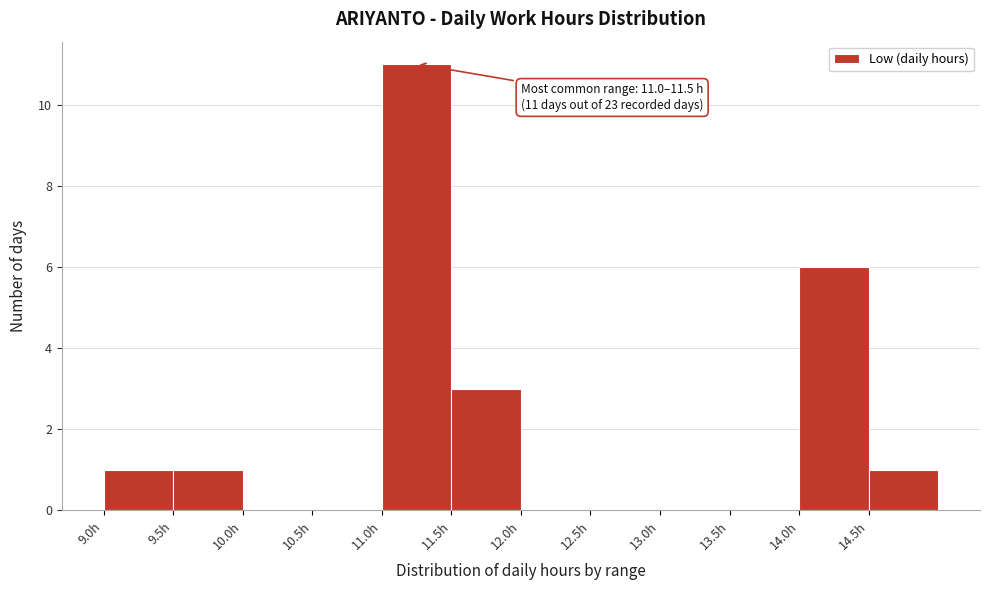

Over which range of the x-axis is the bar tallest?

11.0 to 11.5